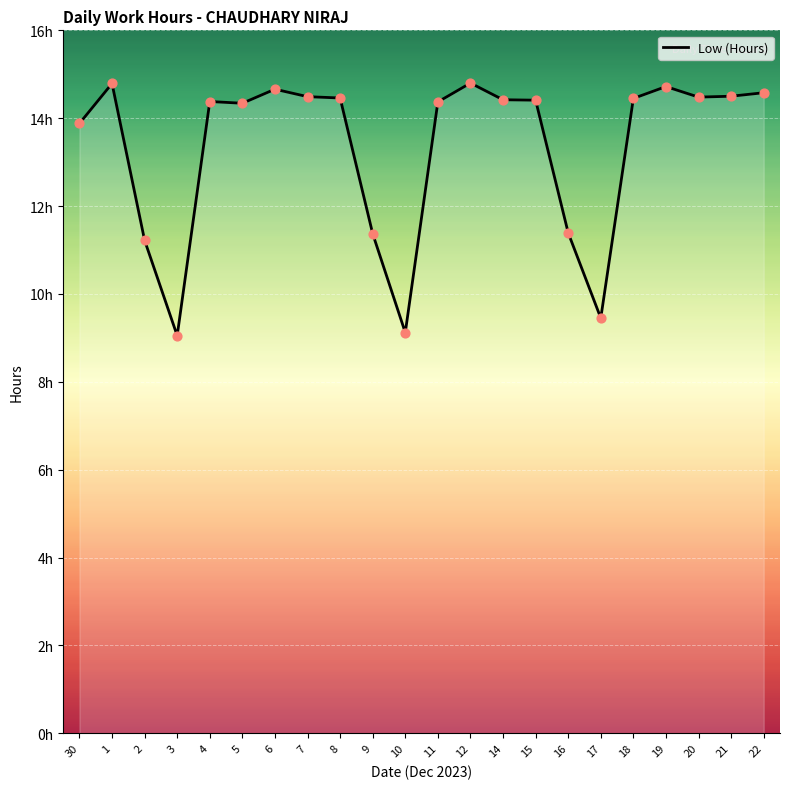

What is the change in value from 30 to 5?

+0.5